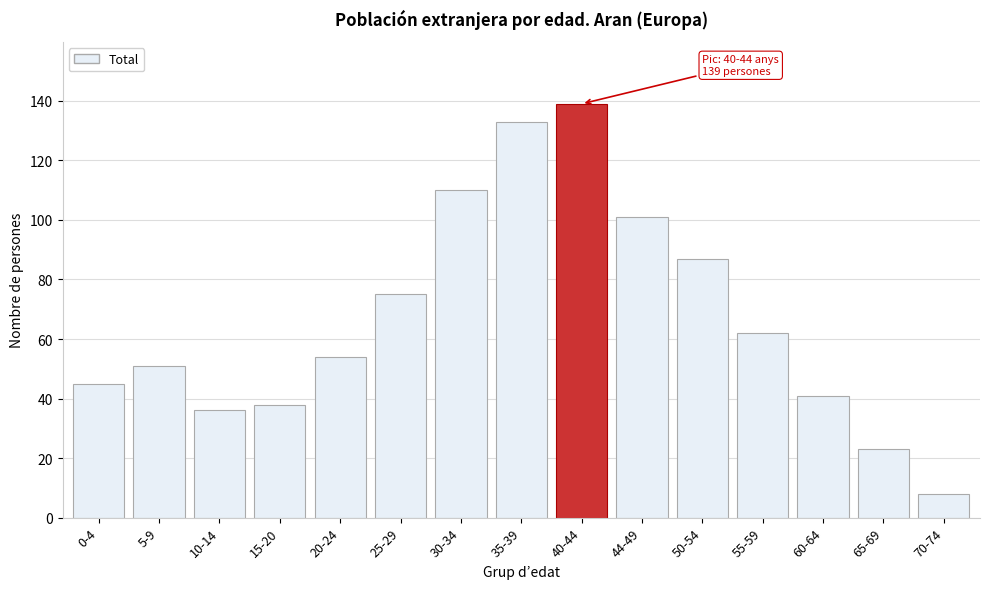

Reading right to left, extract all data points from this chart.

70-74=8	65-69=23	60-64=41	55-59=62	50-54=87	44-49=101	40-44=139	35-39=133	30-34=110	25-29=75	20-24=54	15-20=38	10-14=36	5-9=51	0-4=45